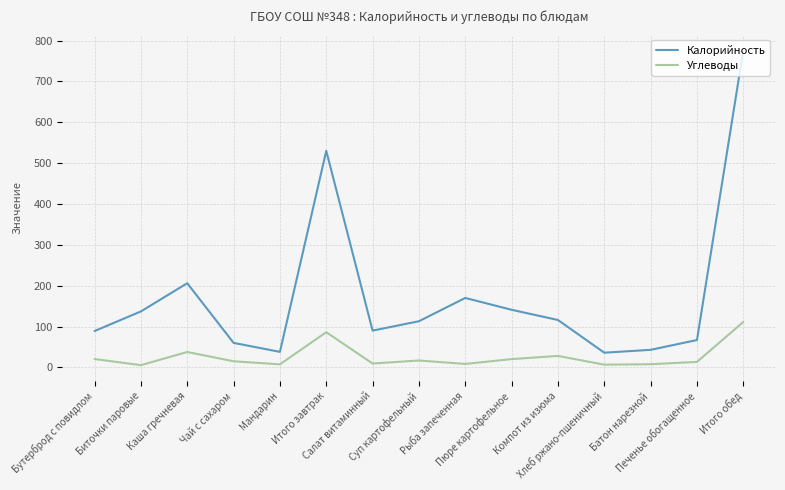

Where is Углеводы nearest to the value 58?

Каша гречневая